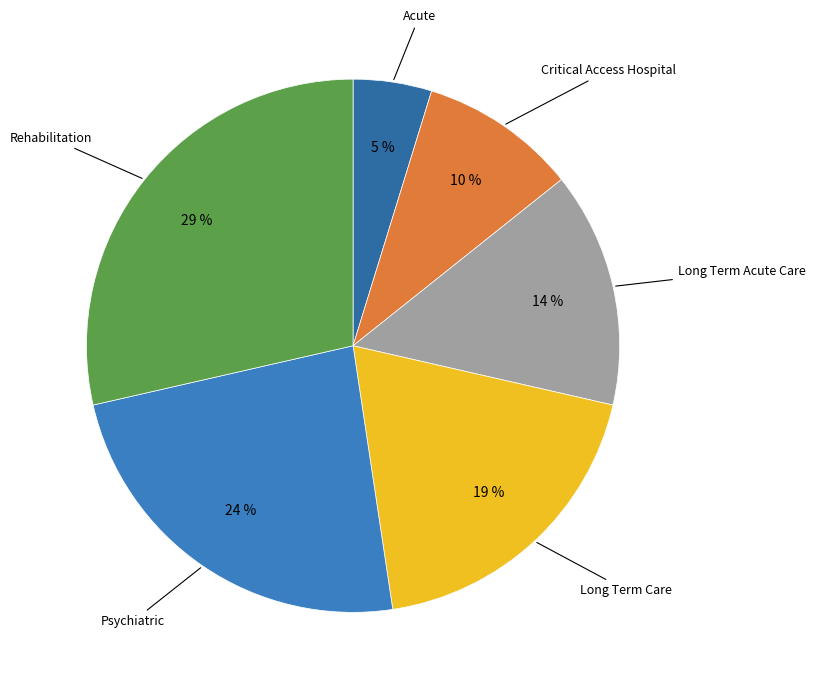

Does any single category account for the majority?

No